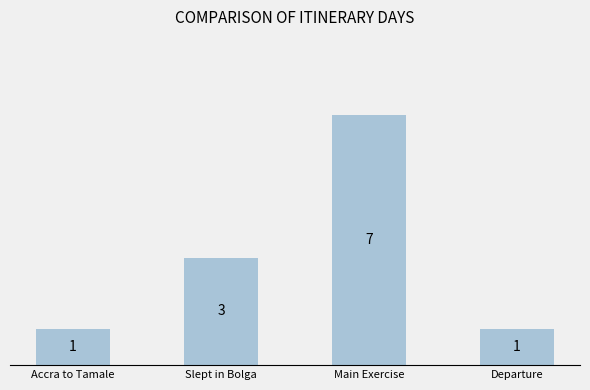

How many bars are there in total?

4